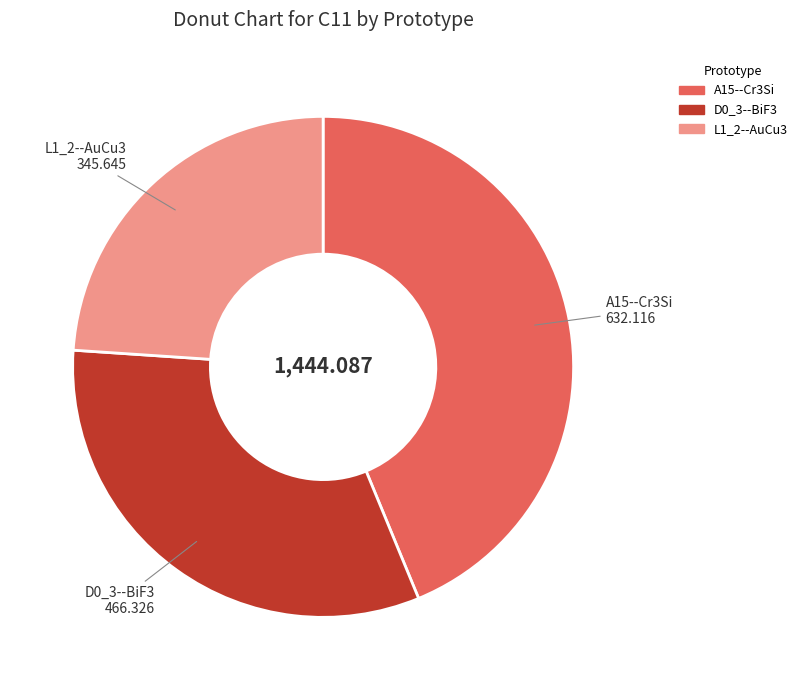

Does A15--Cr3Si represent more than half of the total?

No